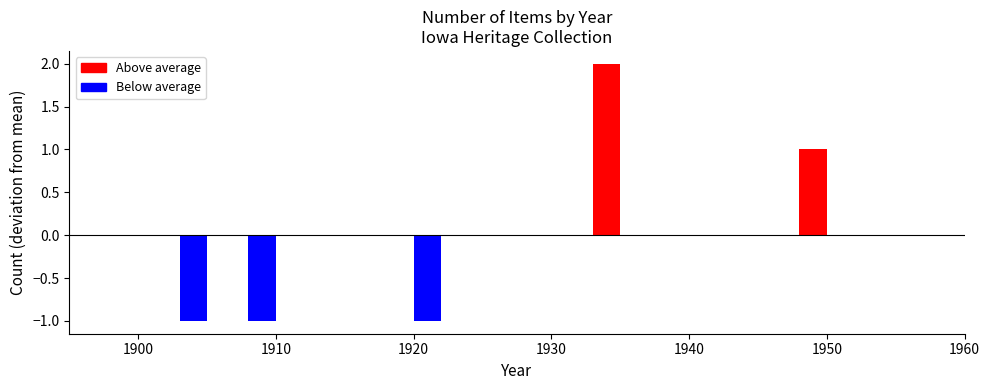

What is the difference between the maximum and minimum values?

3